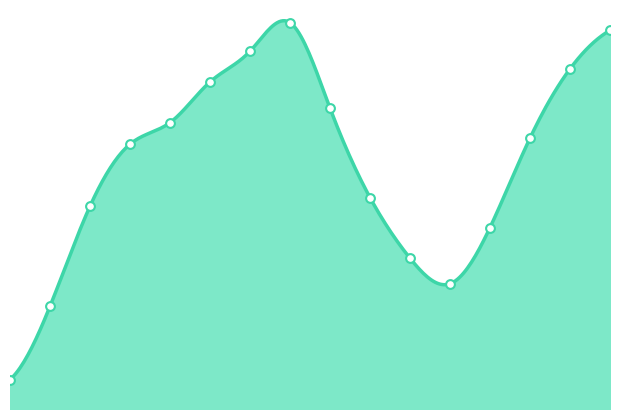

What is the ratio of the value at 10 to the value at 12?

1.0